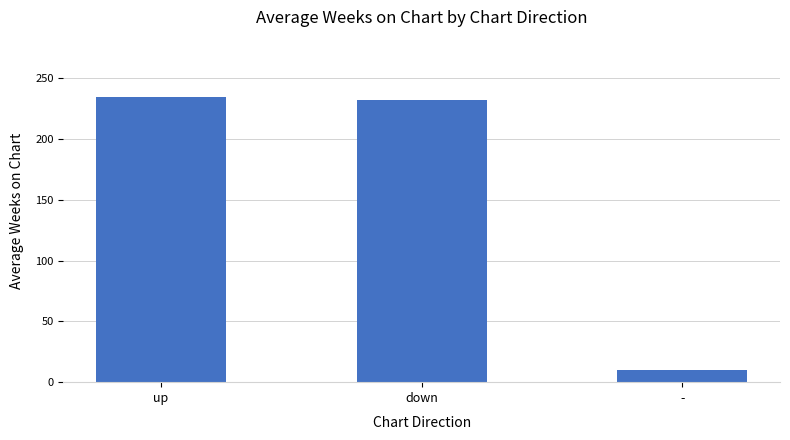

What is the ratio of the value at down to the value at -?

23.7